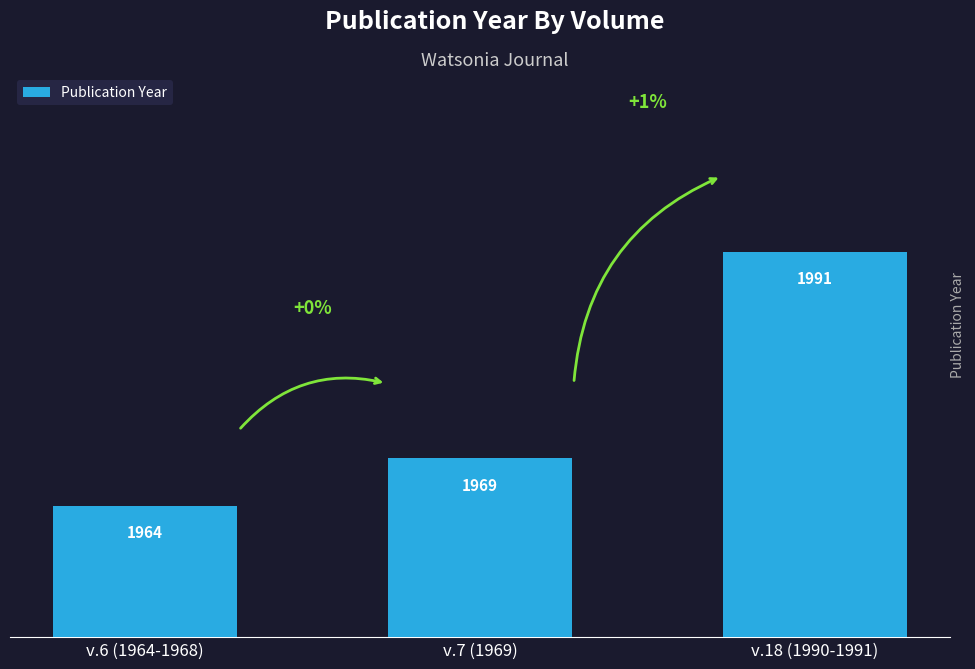

Rank the categories by value from lowest to highest.

v.6 (1964-1968), v.7 (1969), v.18 (1990-1991)